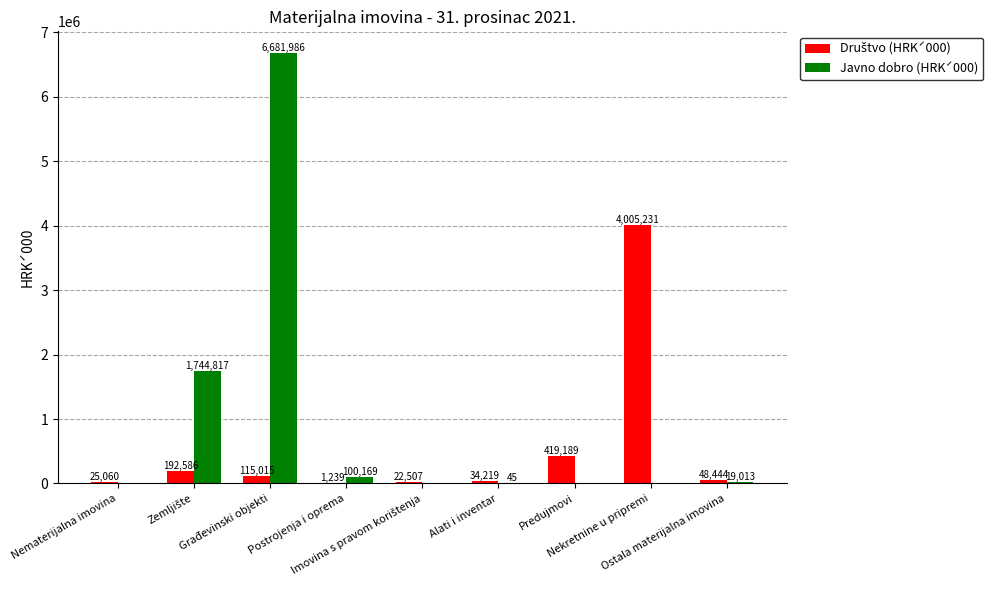

What is the highest value of the Javno dobro (HRKˊ000) series?

6681986.0